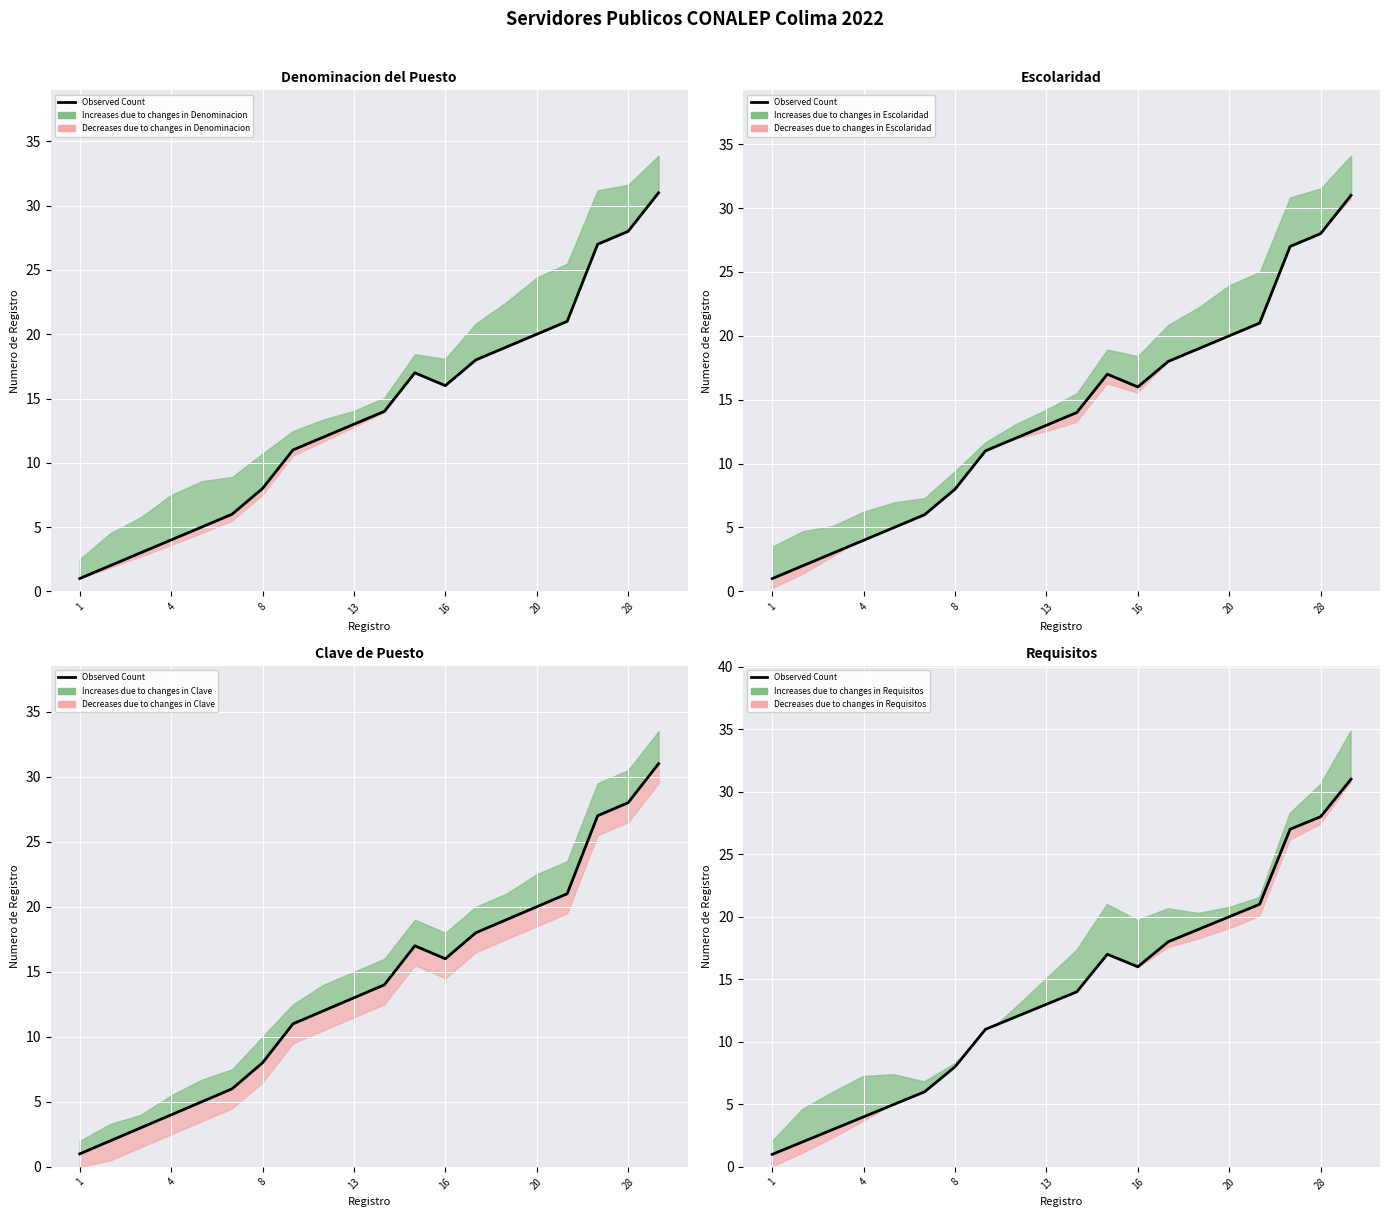

What is the maximum value shown in the chart?

31